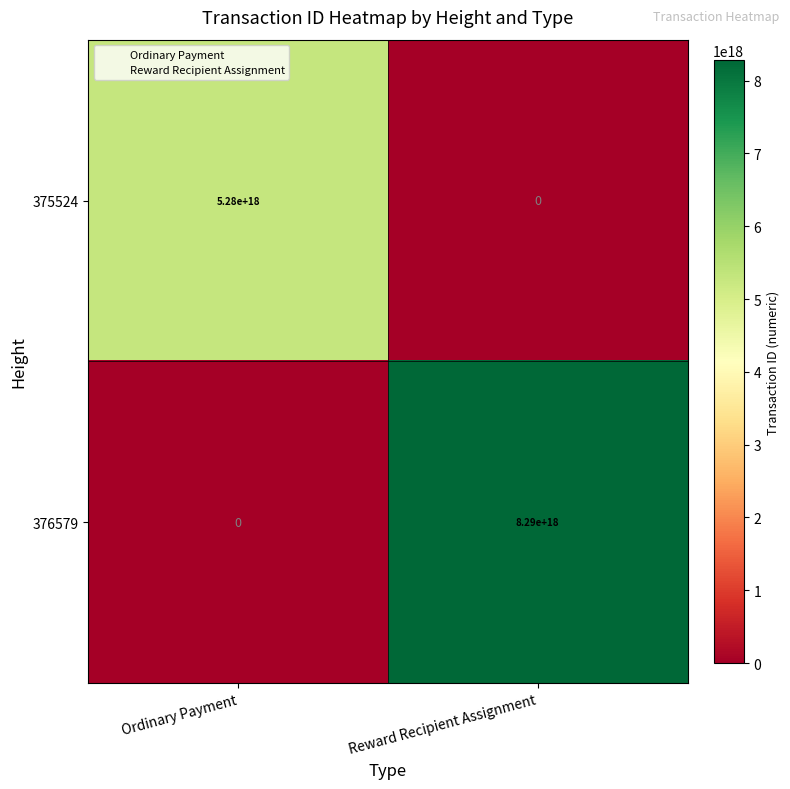

At which label does 376579 reach its minimum?

Ordinary Payment